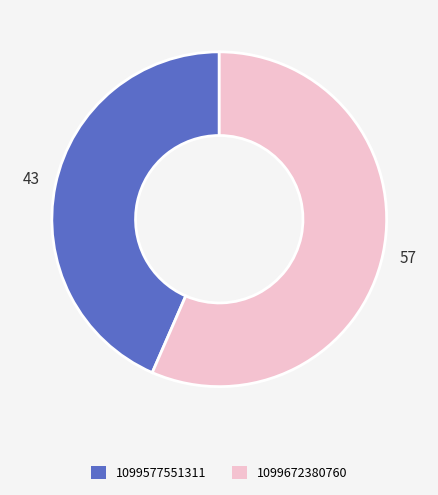

Between 1099672380760 and 1099577551311, which is larger?

1099672380760